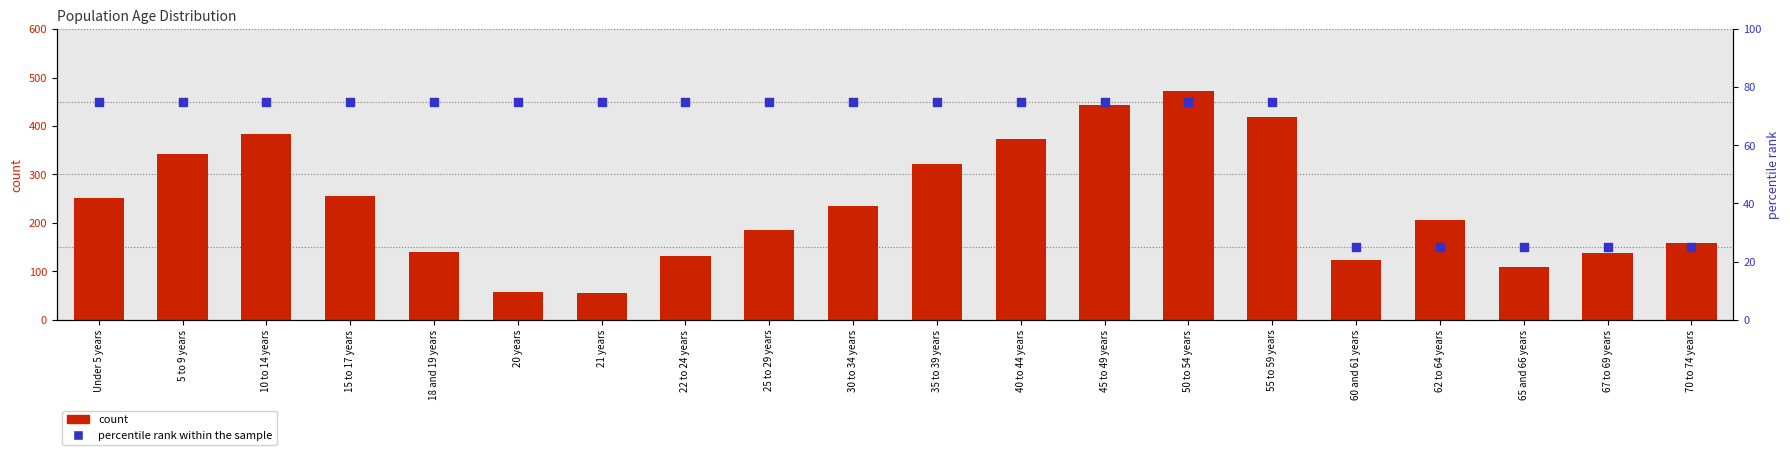

Which series has the largest total across all categories?

count